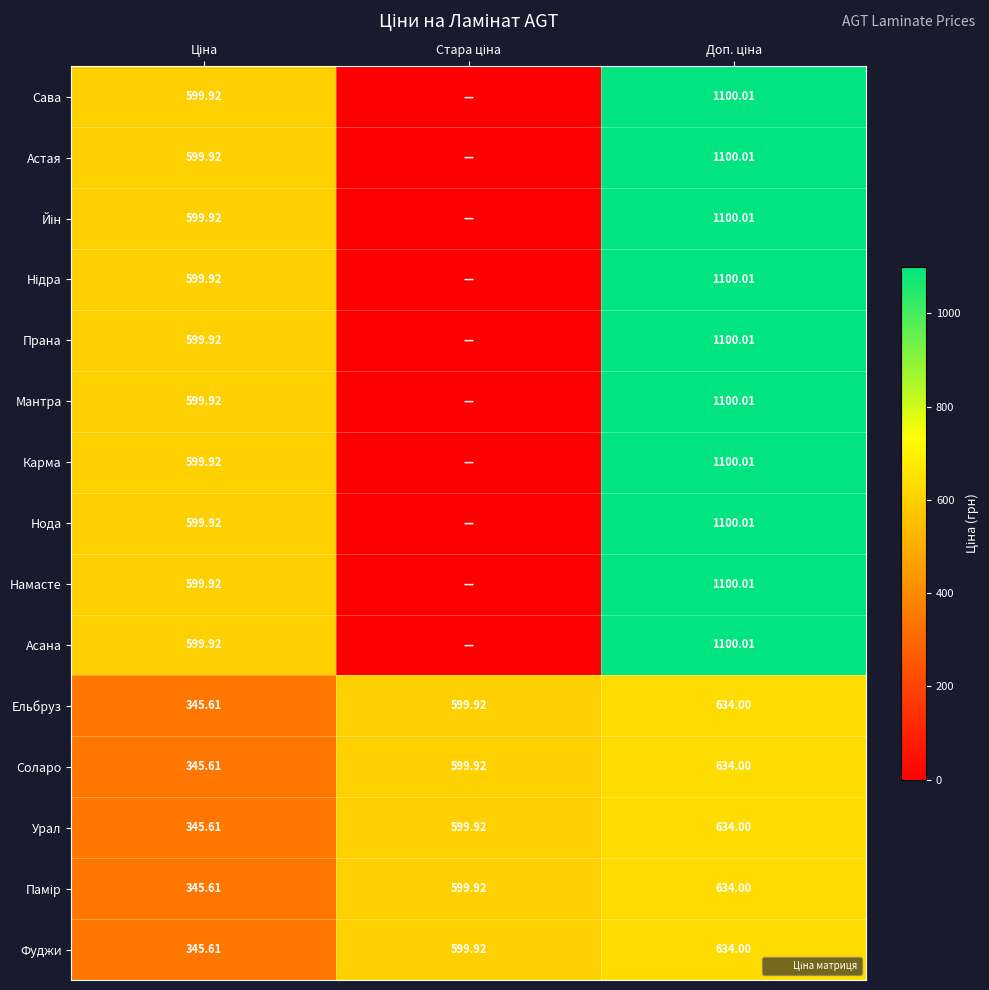

At which category is the sum across all series the highest?

Доп. ціна